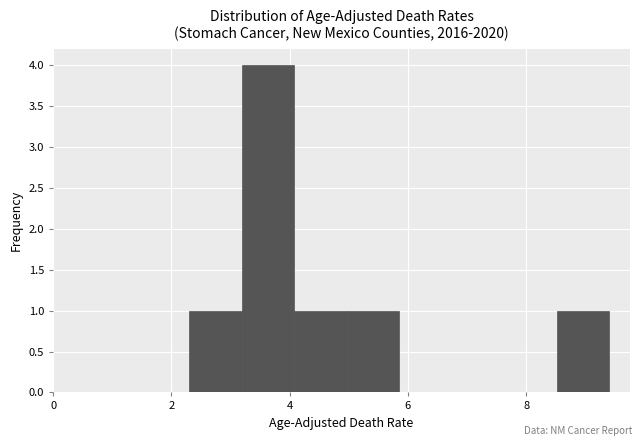

How tall is the bar that spans 5.0 to 5.8 on the x-axis? Neither the bar edges nor the heights are printed on the chart, so give them approximately, as read against the axes.

1